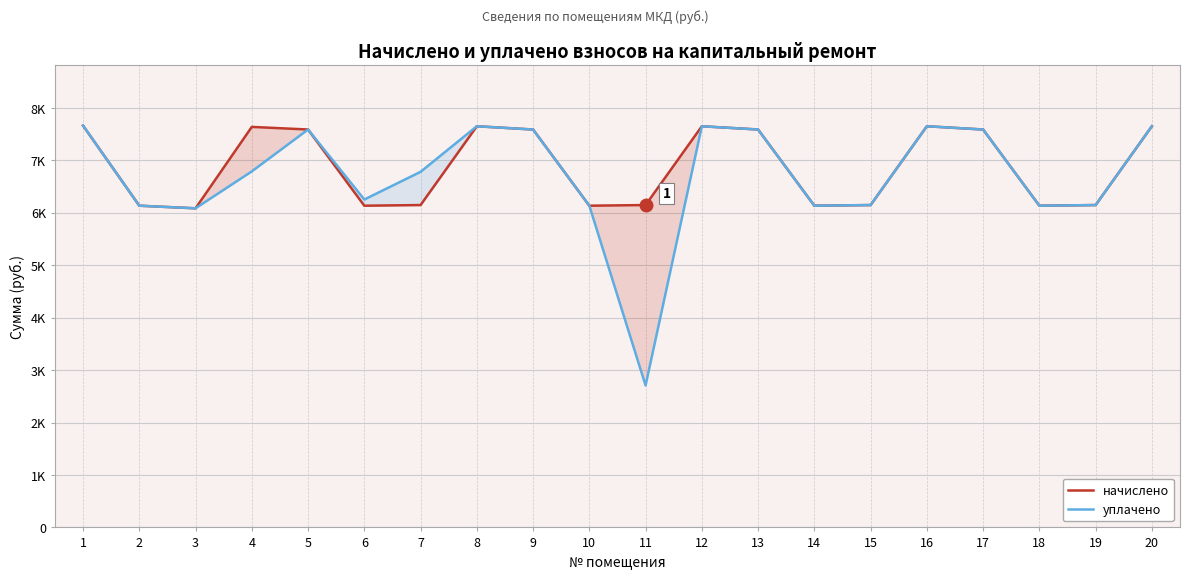

True or false: начислено has a value of 2802.5 at 11.

False